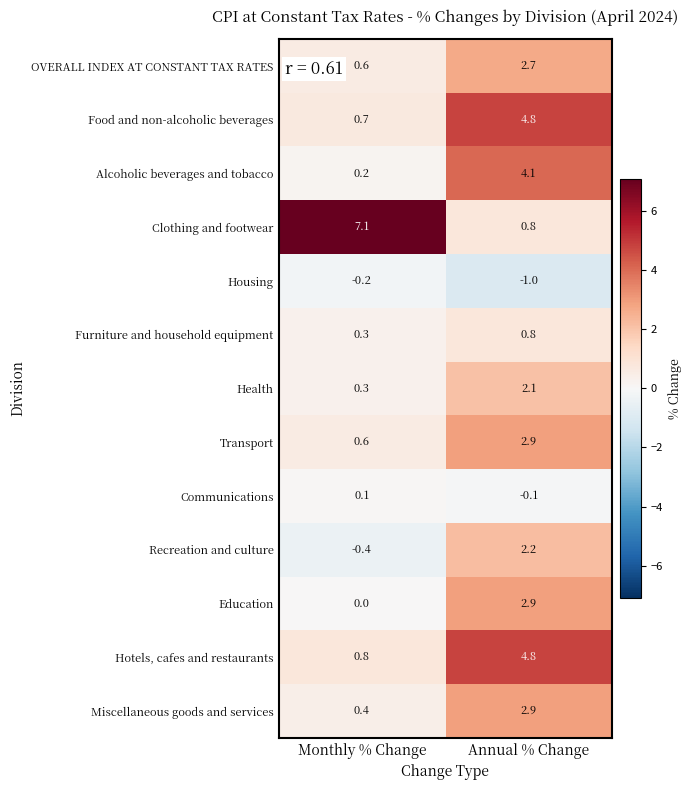

At how many categories does at least one series exceed 5?

1